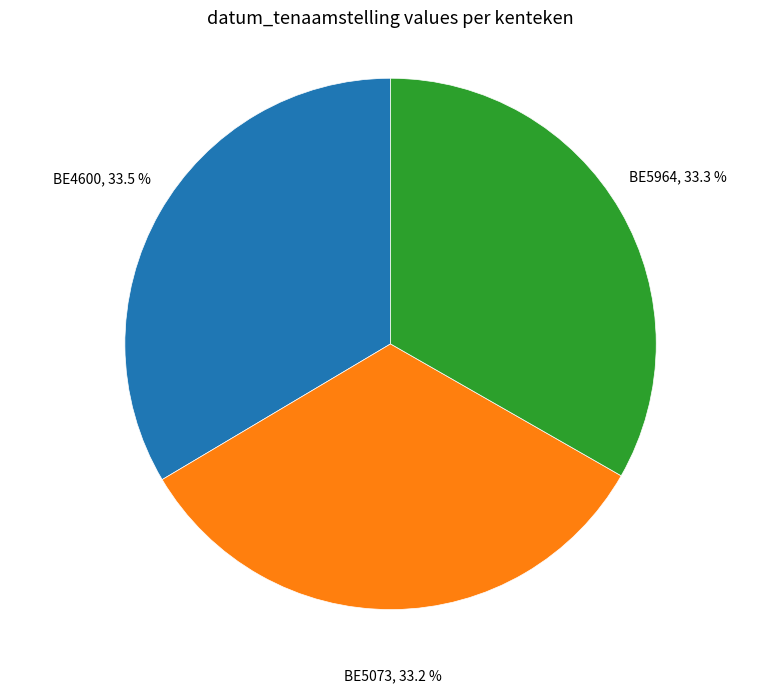

Is there any slice that represents more than half of the pie?

No